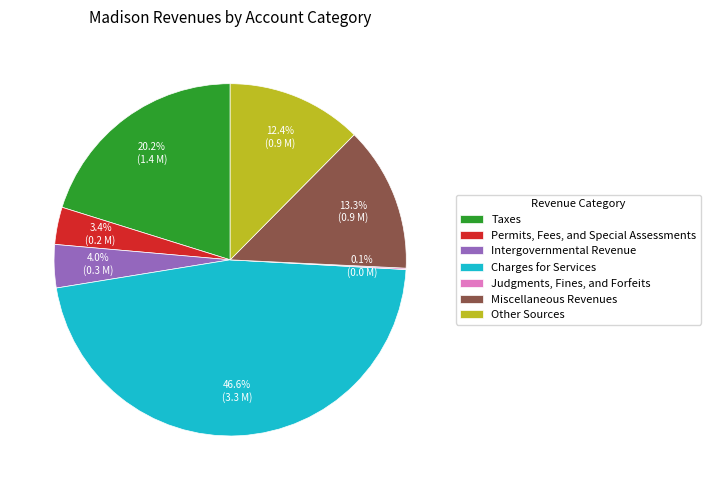

To the nearest percent, what percentage of the pie is Permits, Fees, and Special Assessments?

3%